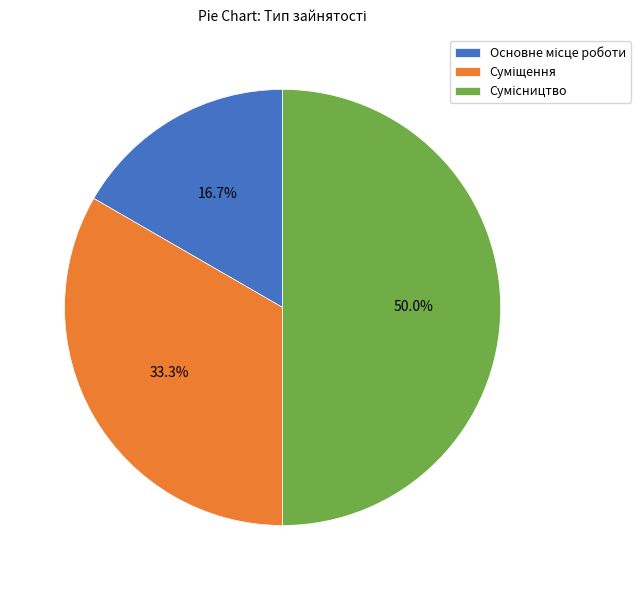

Rank the categories by value from lowest to highest.

Основне місце роботи, Суміщення, Сумісництво